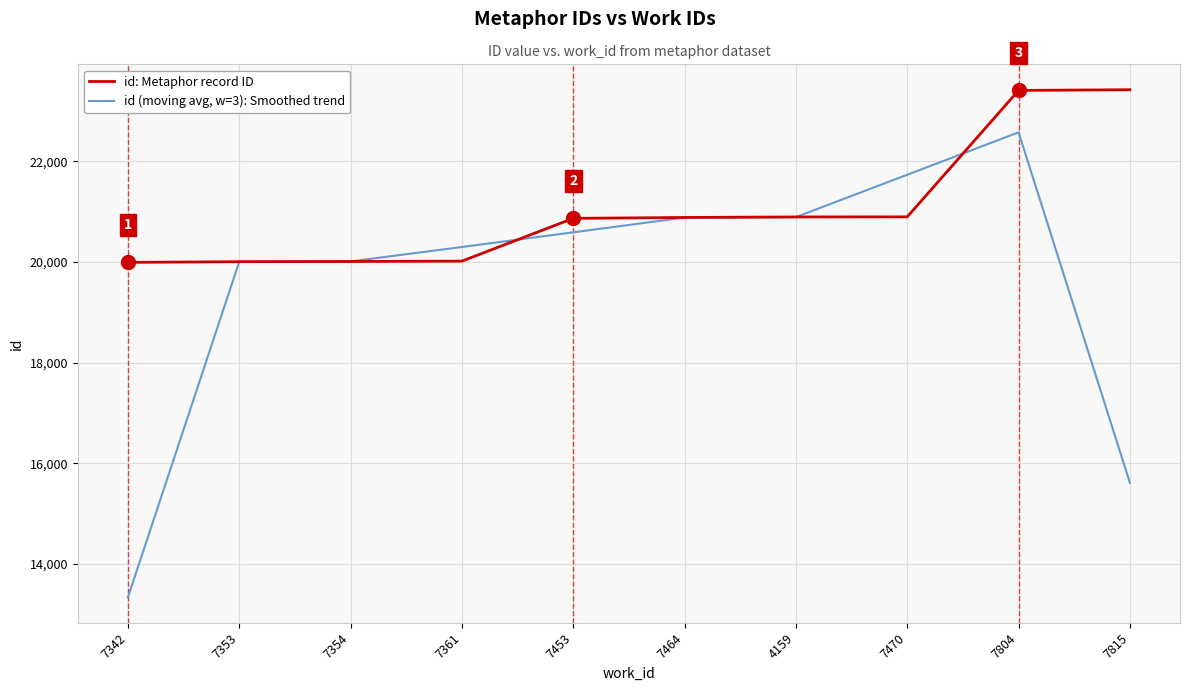

Does the chart display data point markers on the line(s)?

No